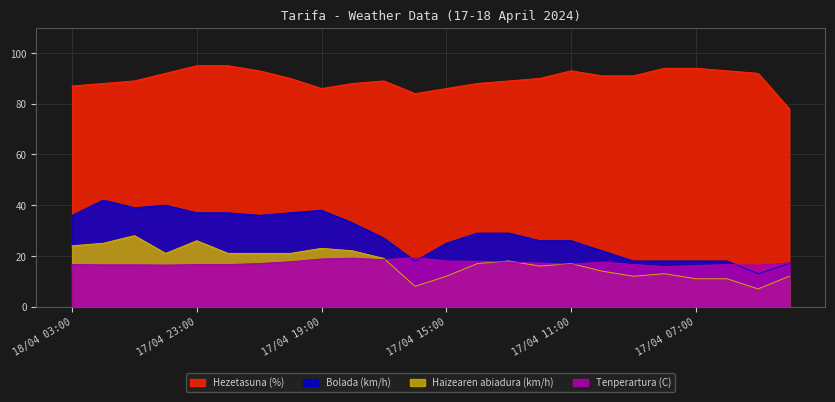

At how many categories does at least one series exceed 71?

24